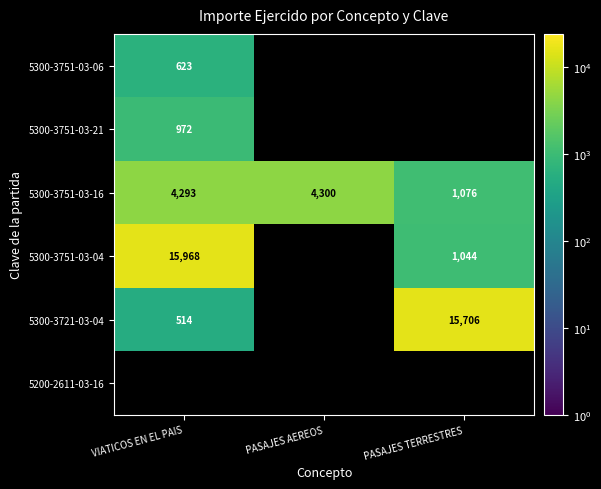

What is the sum of the 5300-3751-03-16 values at PASAJES AEREOS and VIATICOS EN EL PAIS?

8593